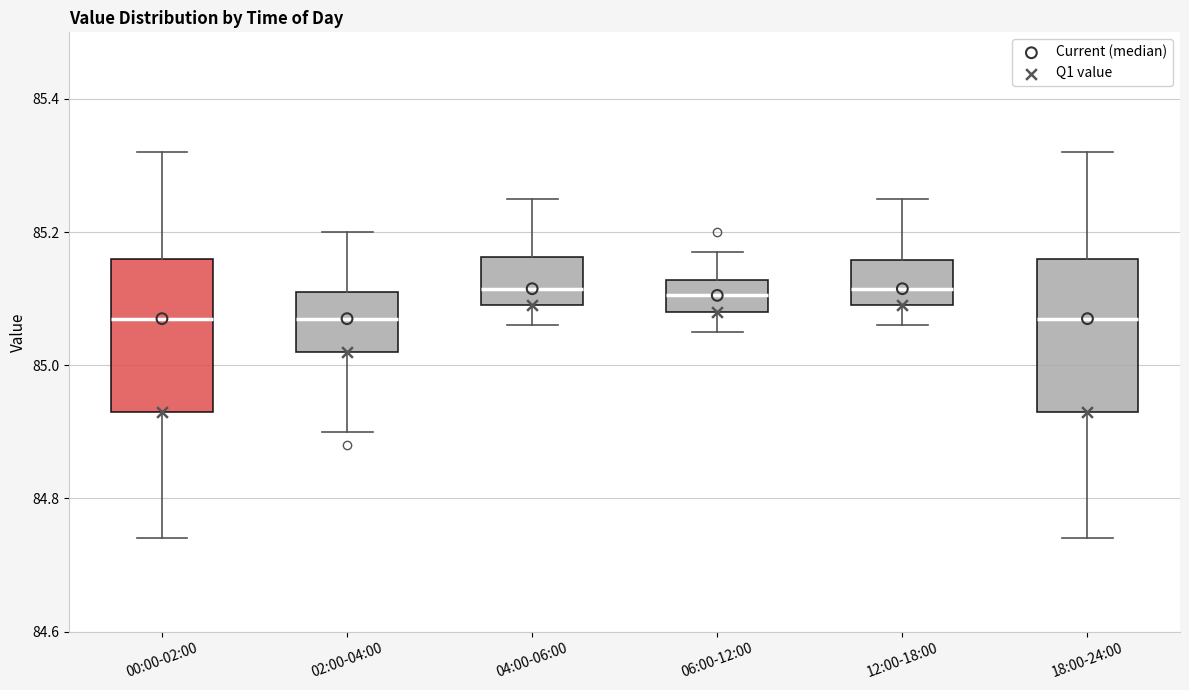

Where does the lower whisker of the box for 02:00-04:00 end on the y-axis? The values are not printed on the chart, so give them approximately, as read against the axis.

84.90